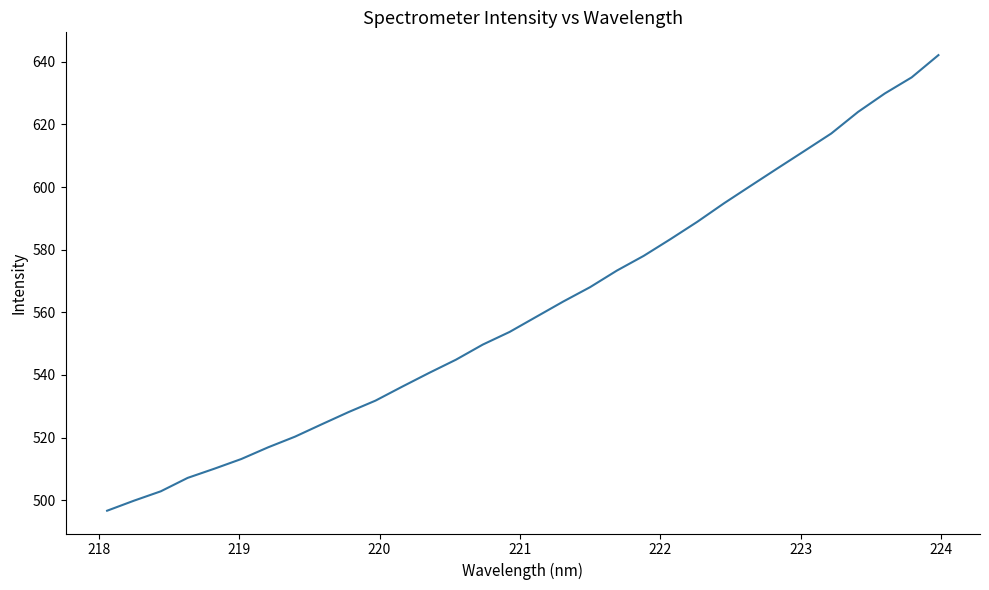

Reading right to left, extract all data points from this chart.

642.1	635.0	629.9	624.0	617.1	611.5	606.0	600.4	594.8	588.9	583.4	578.0	573.3	568.0	563.4	558.6	553.7	549.7	544.9	540.7	536.3	531.8	528.2	524.3	520.3	516.9	513.2	510.1	507.1	502.8	499.8	496.6